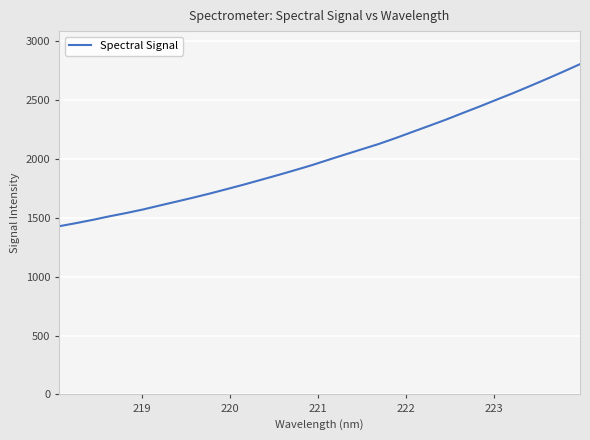

How many distinct data groups are displayed?

1